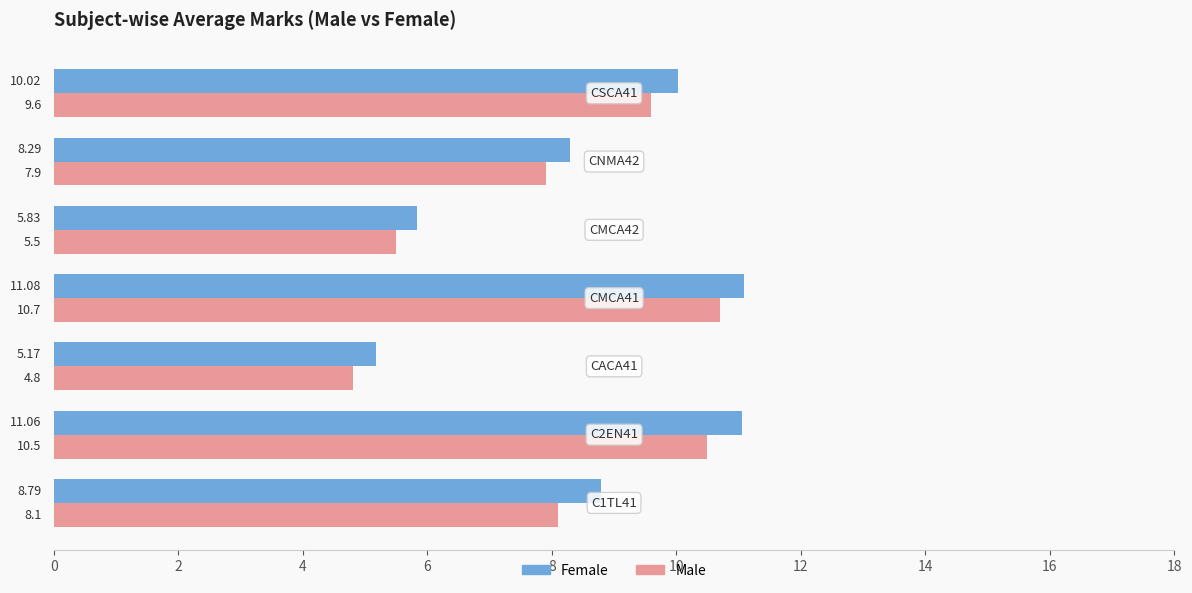

How many data points in Male are above 8?

4